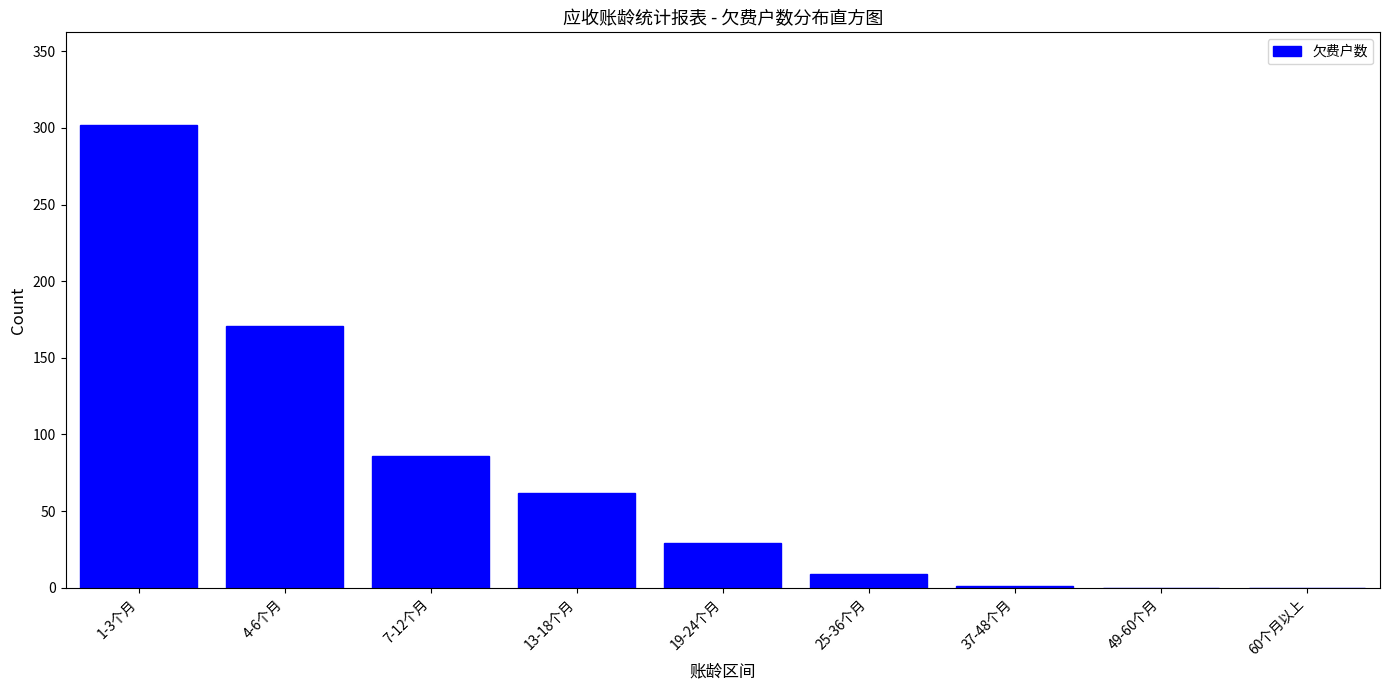

What is the change in value from 7-12个月 to 25-36个月?

-77